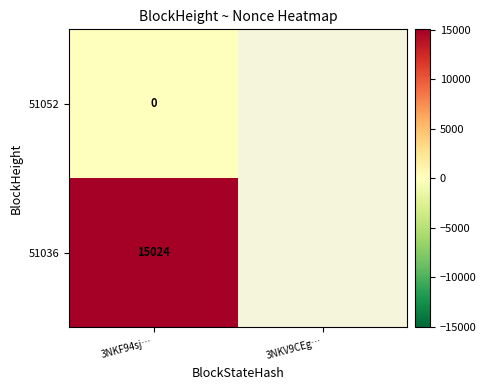

The 51036 series shows 6072 at 3NKF94sj…. True or false?

False